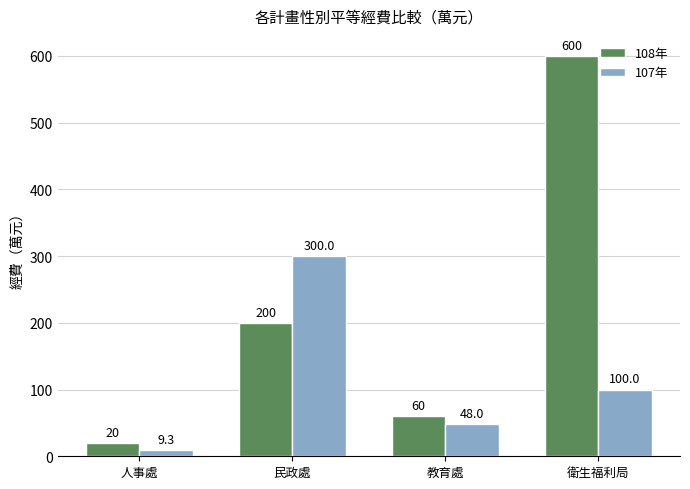

At which label does 107年 reach its minimum?

人事處